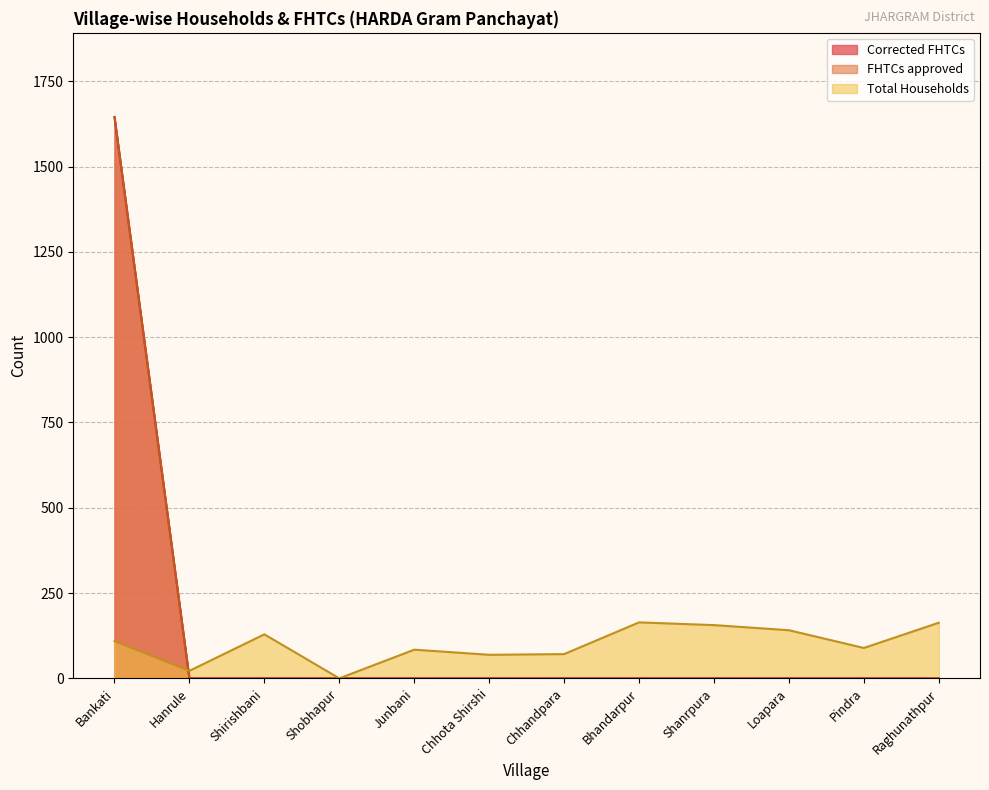

Is it true that Corrected FHTCs equals 728 at Shirishbani?

False